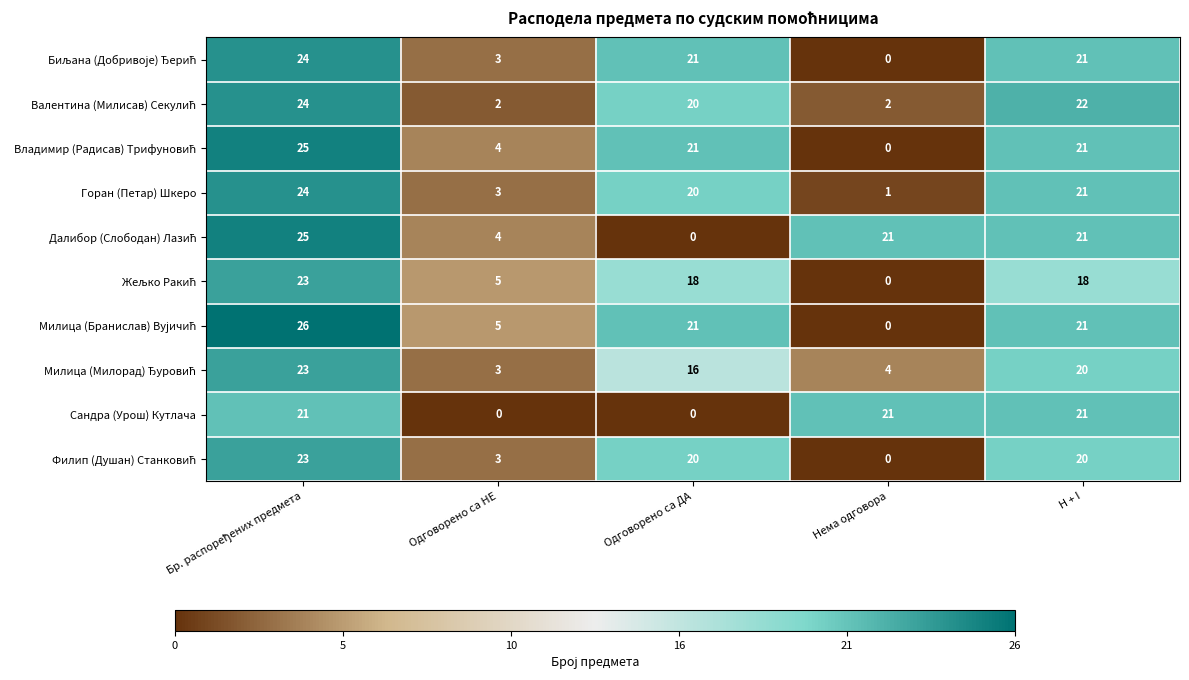

What is the spread (max minus min) of values at H + I?

4